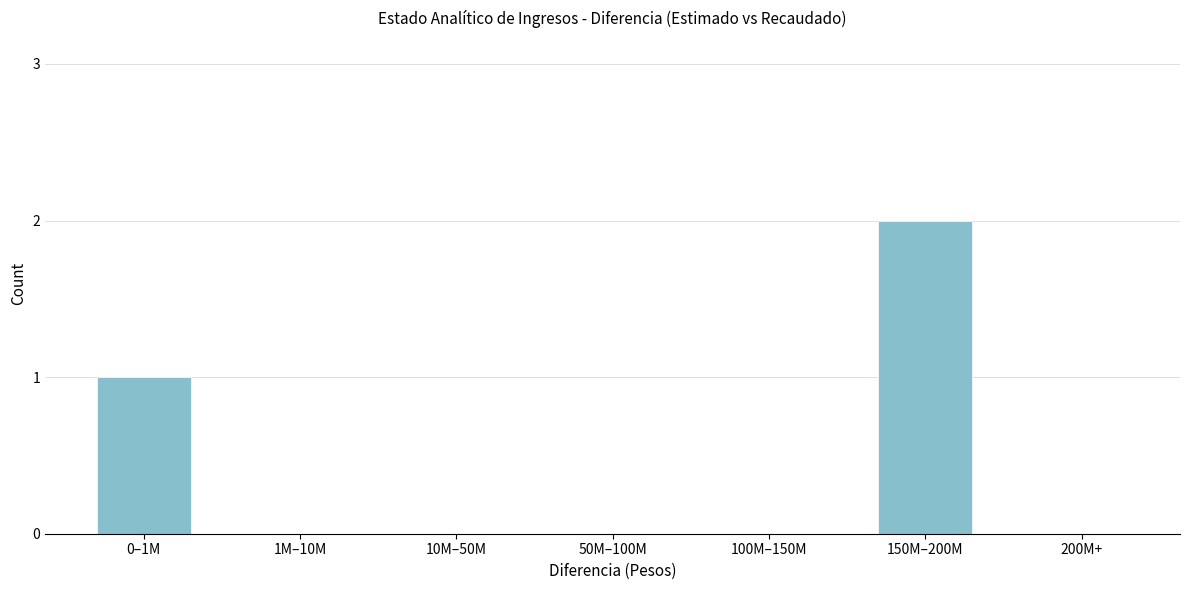

Reading left to right, list all the values displayed in this chart.

0–1M=1	1M–10M=0	10M–50M=0	50M–100M=0	100M–150M=0	150M–200M=2	200M+=0